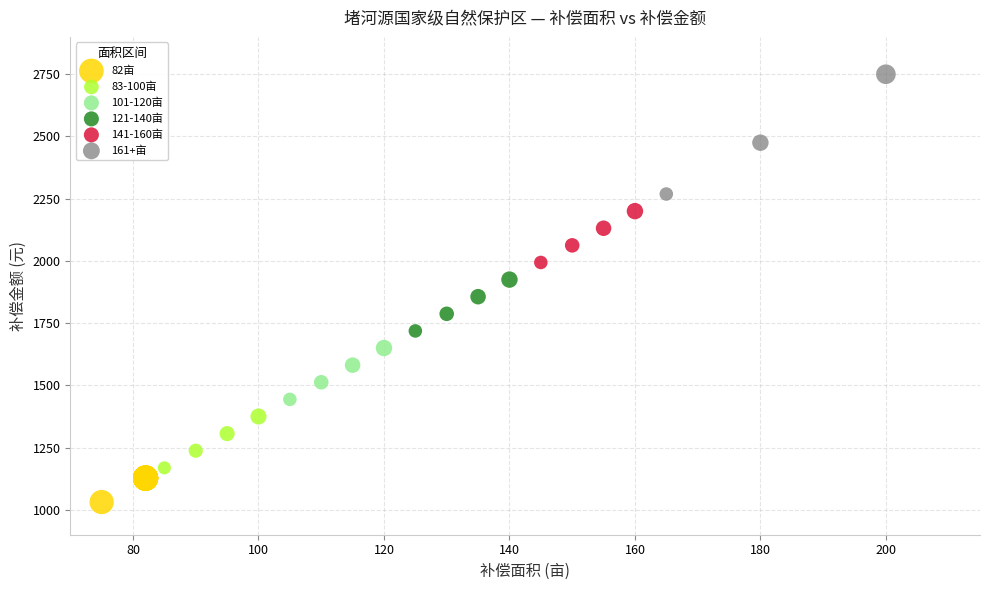

Which series has the widest spread of Y values?

161+亩